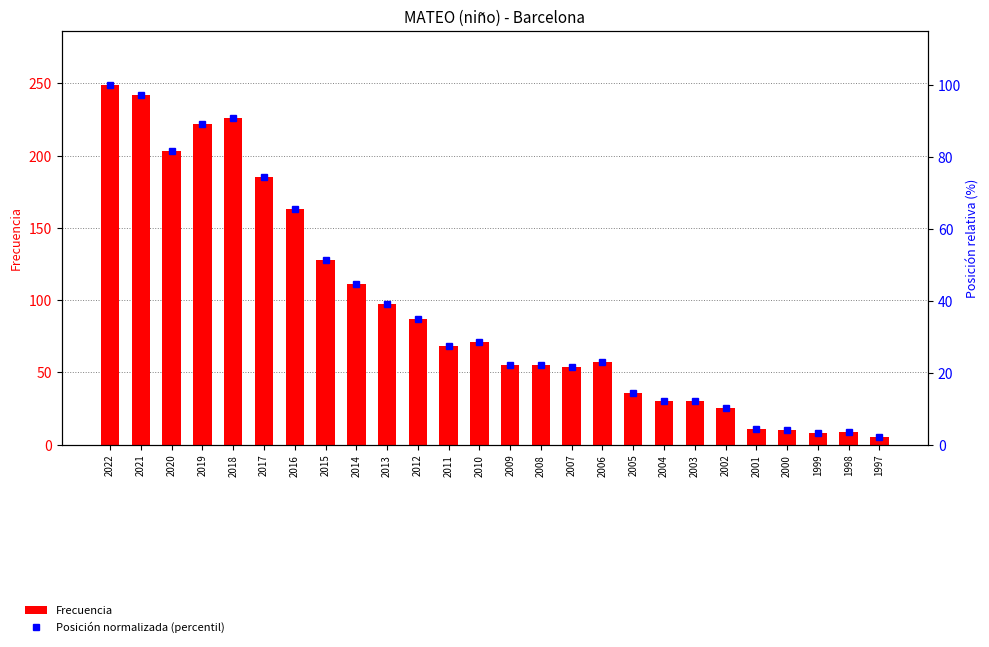

Count the number of data series in this chart.

2